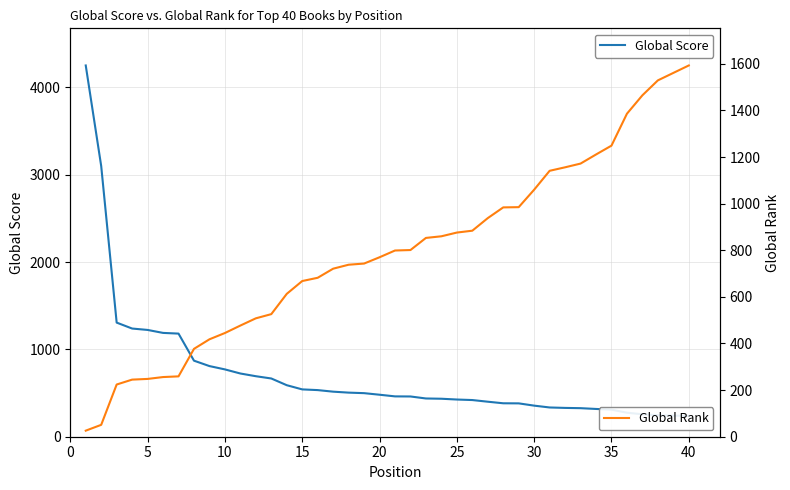

What is the sum of all Global Rank values?

31498